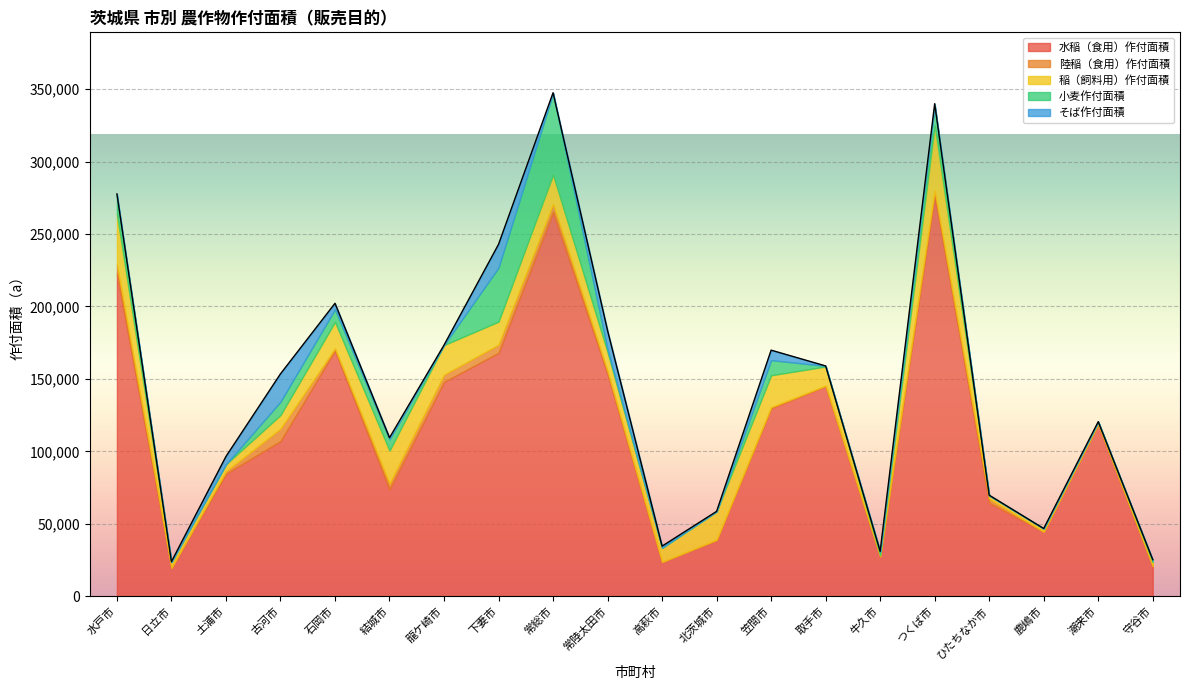

Between 高萩市 and 石岡市, which is larger?

石岡市